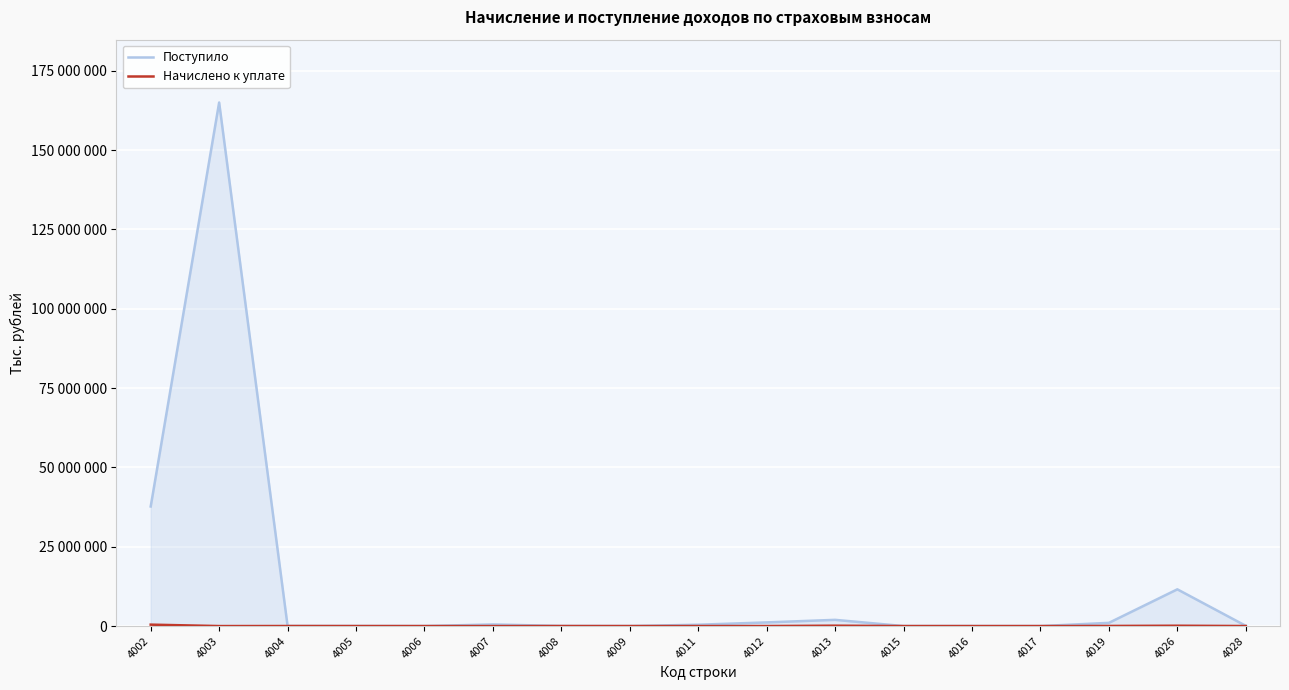

After their last crossing, which series has the higher values: Поступило or Начислено к уплате?

Поступило